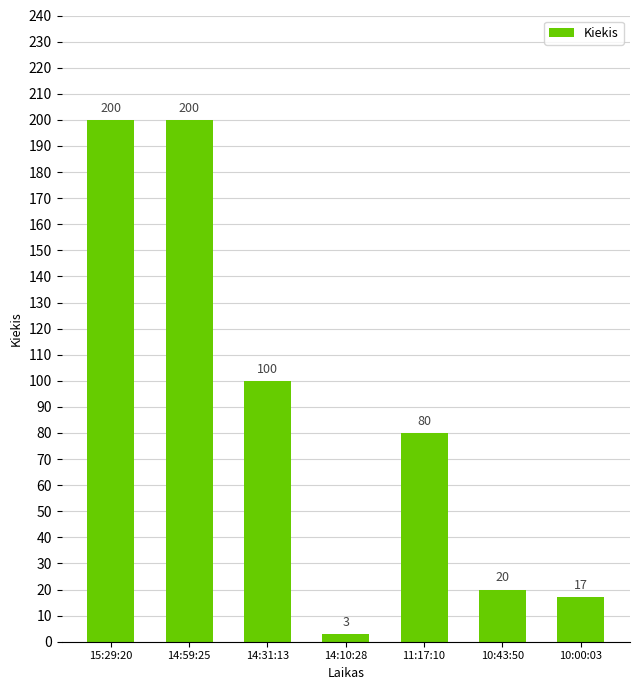

What is the sum of the values at 10:00:03 and 11:17:10?

97